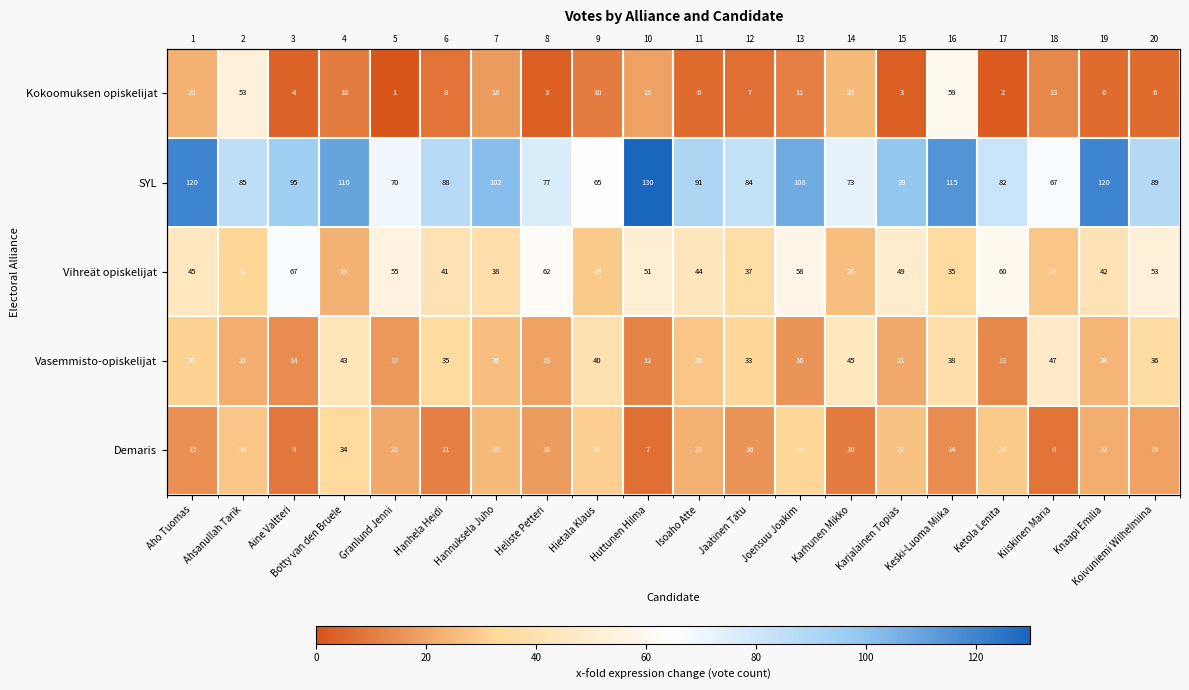

What is the difference between the maximum and second lowest values in the Kokoomuksen opiskelijat series?

57